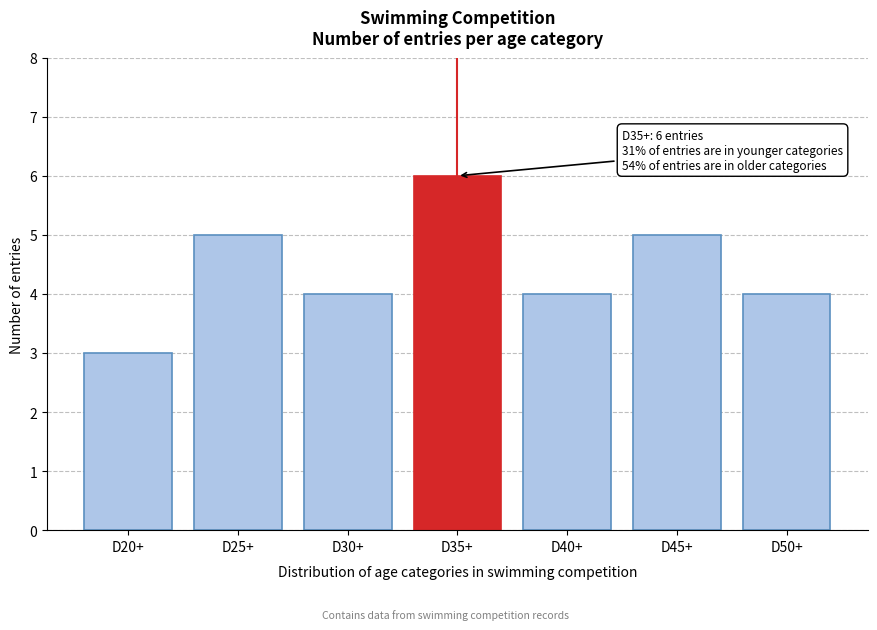

Reading left to right, list all the values displayed in this chart.

D20+=3	D25+=5	D30+=4	D35+=6	D40+=4	D45+=5	D50+=4